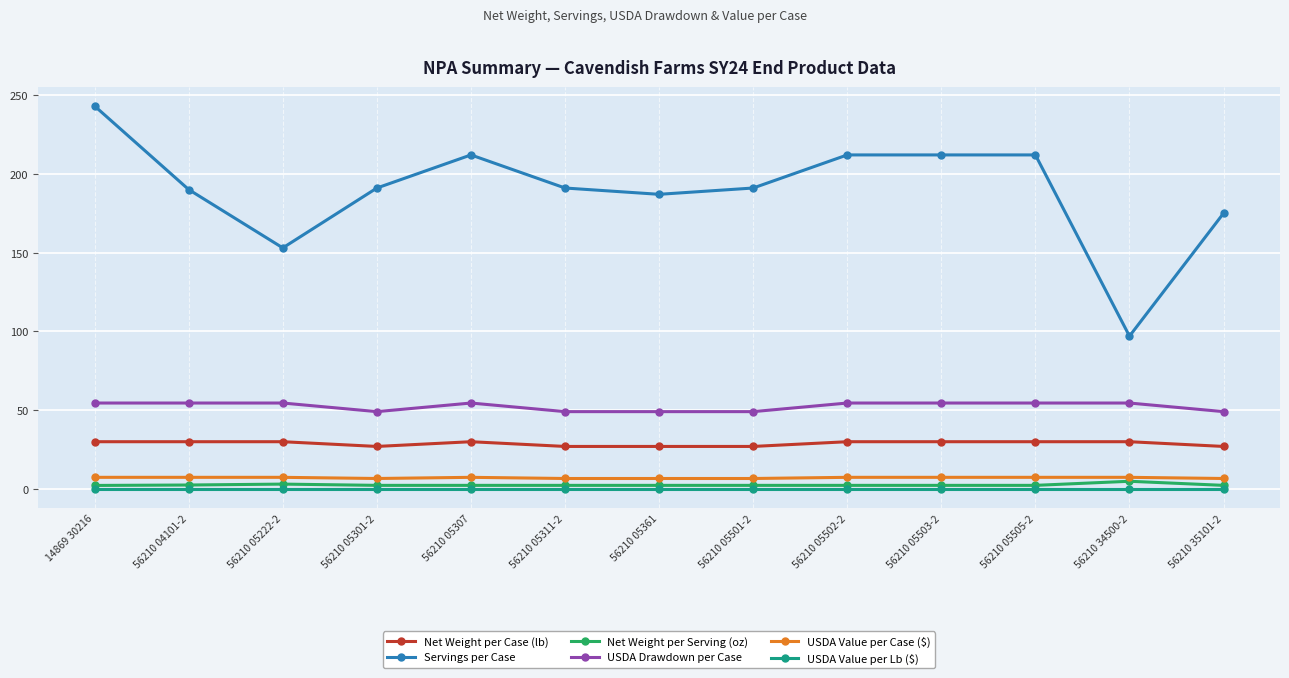

Where is Servings per Case nearest to the value 170?

56210 35101-2